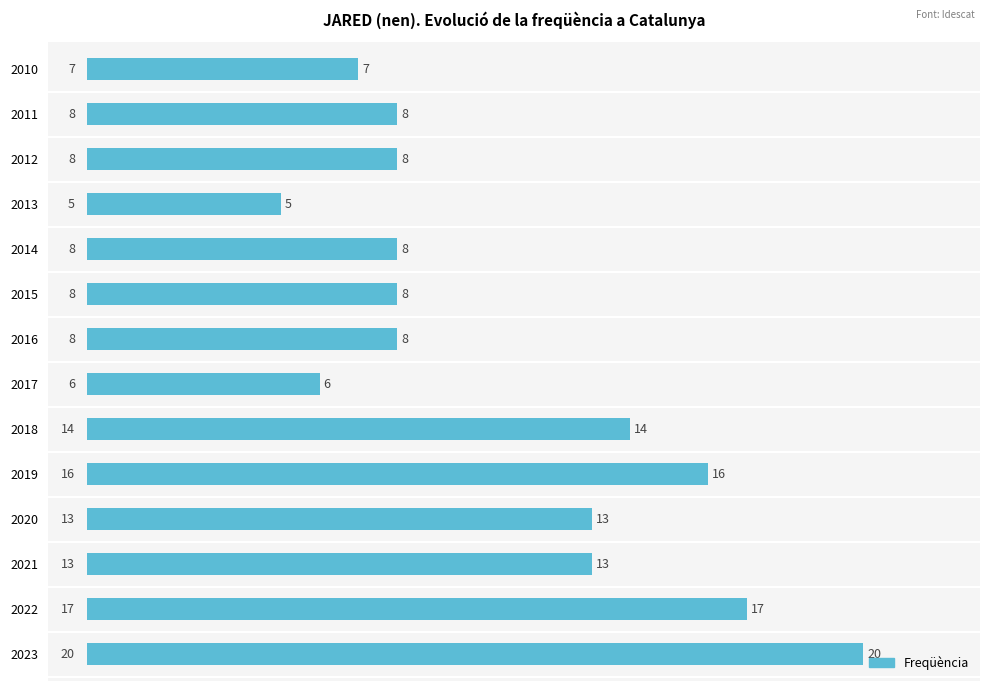

What is the change in value from 2021 to 2017?

-7